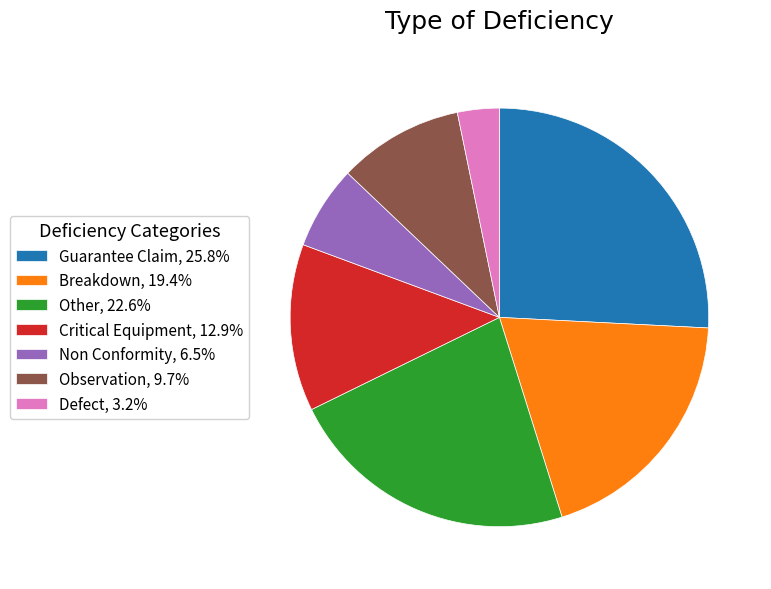

Does any single category account for the majority?

No